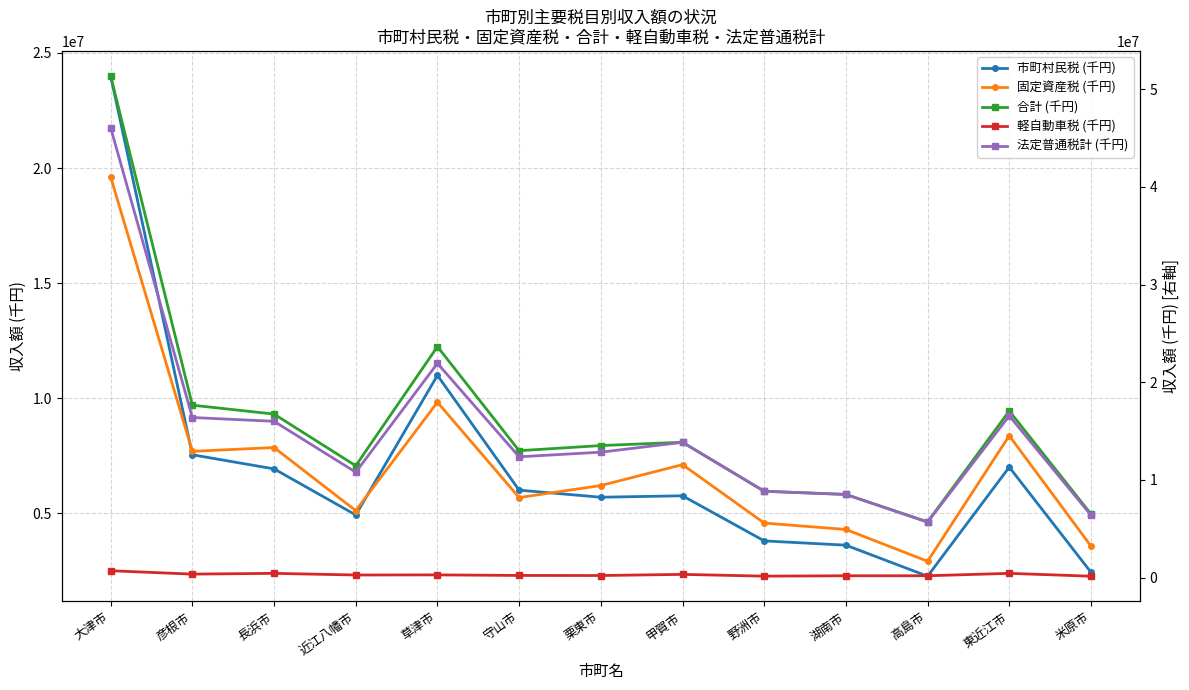

How many lines are shown in the chart?

5